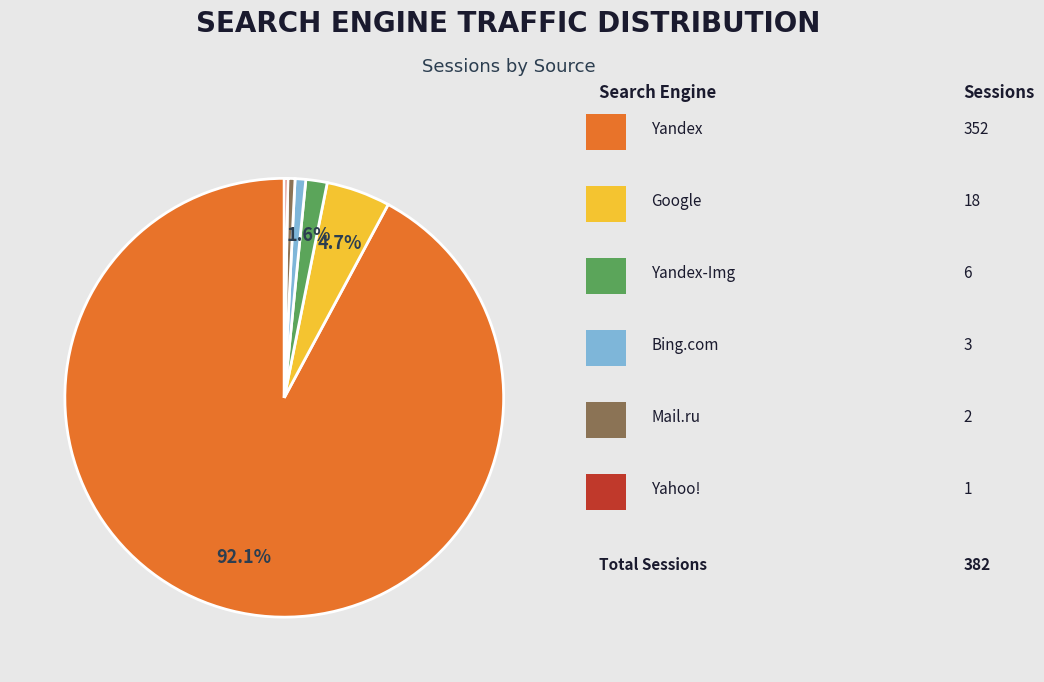

Is there a majority slice in this chart?

Yes